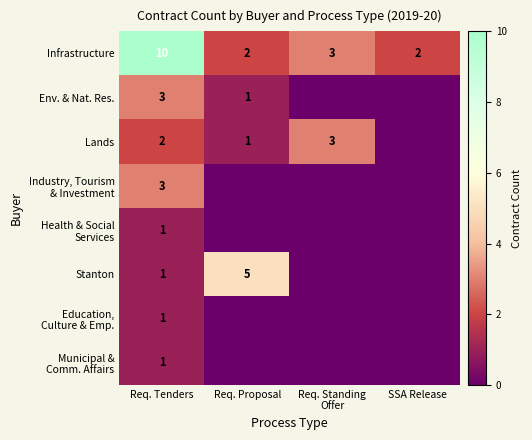

At which label does row_4 reach its peak?

Req. Tenders